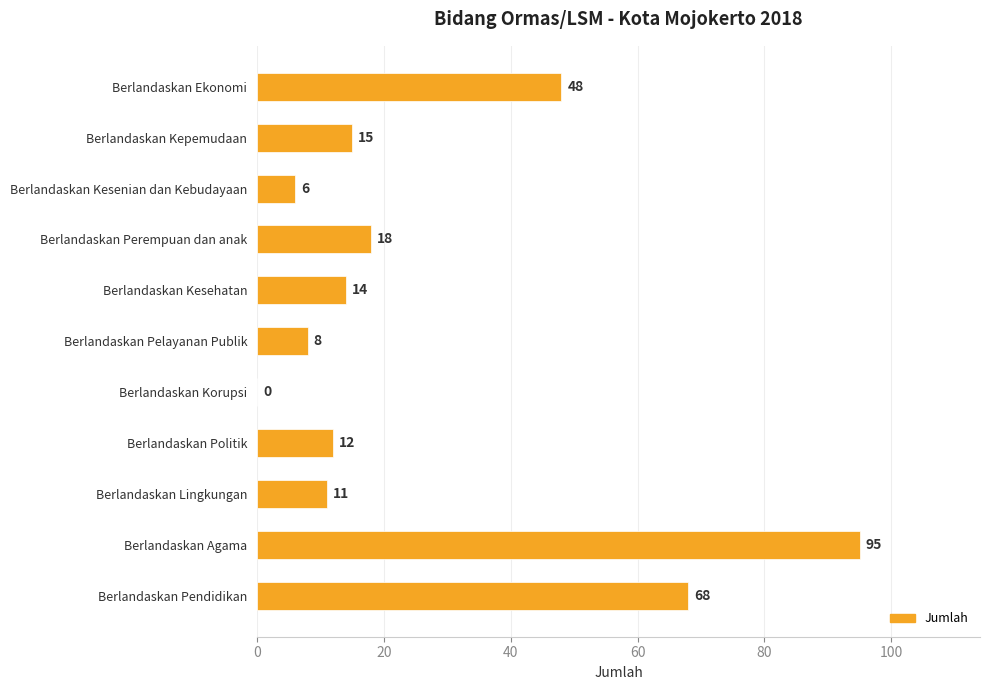

What is the greatest value displayed?

95